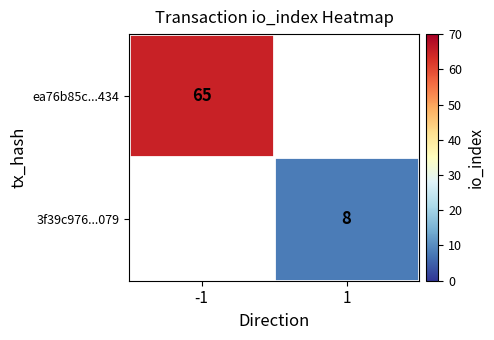

True or false: ea76b85c...434 has a value of 65 at -1.

True